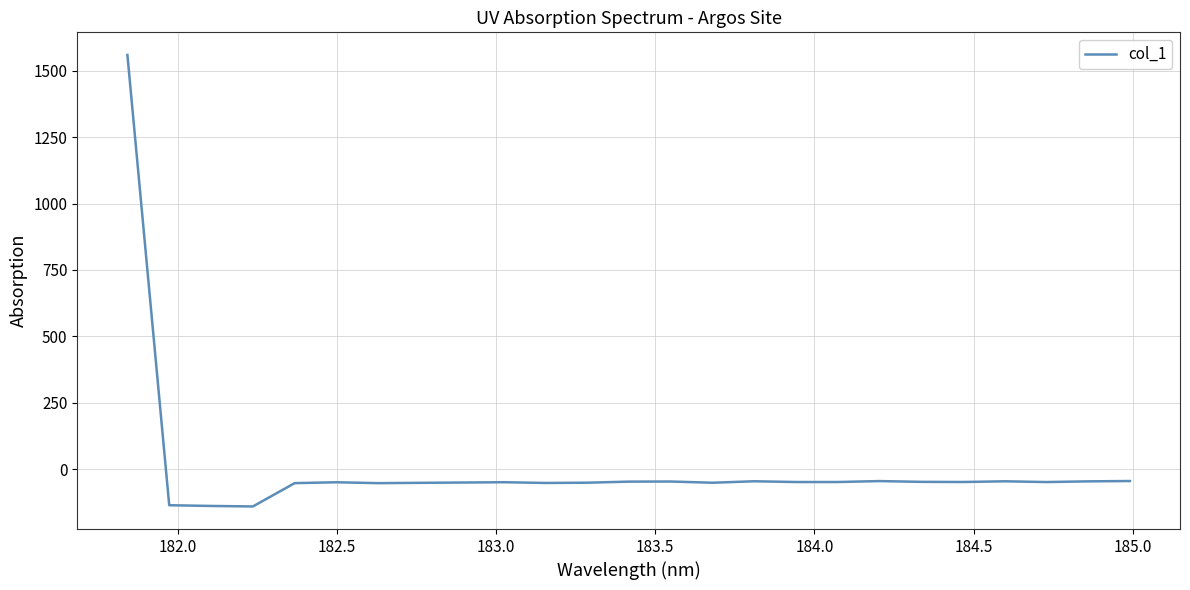

What is the difference between the maximum and minimum values?

1699.2